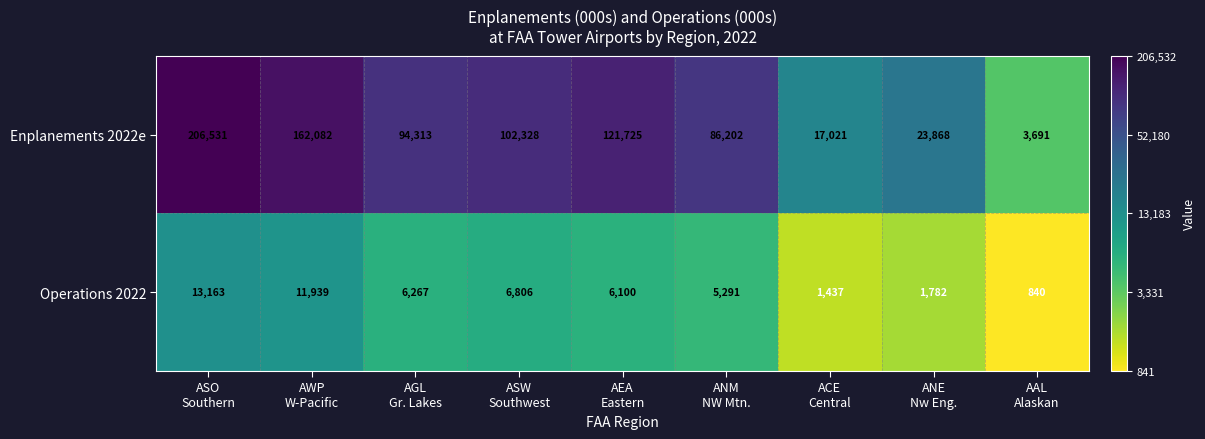

What is the difference between the highest and lowest values at AGL
Gr. Lakes?

88046